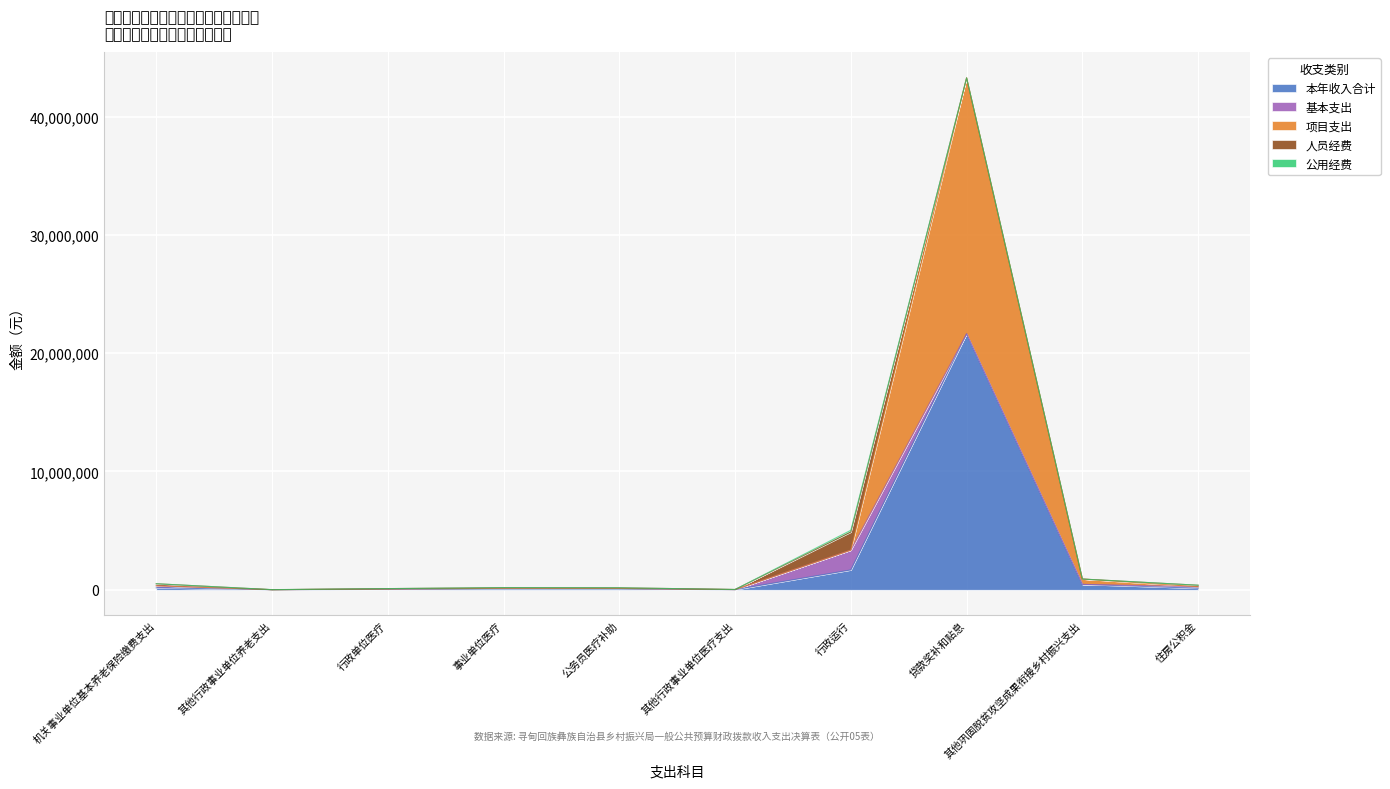

Which series has the largest range (max minus min)?

项目支出